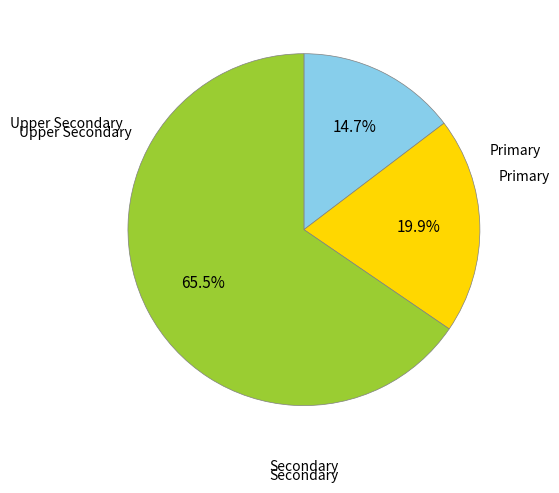

Which slice is the largest?

Upper Secondary